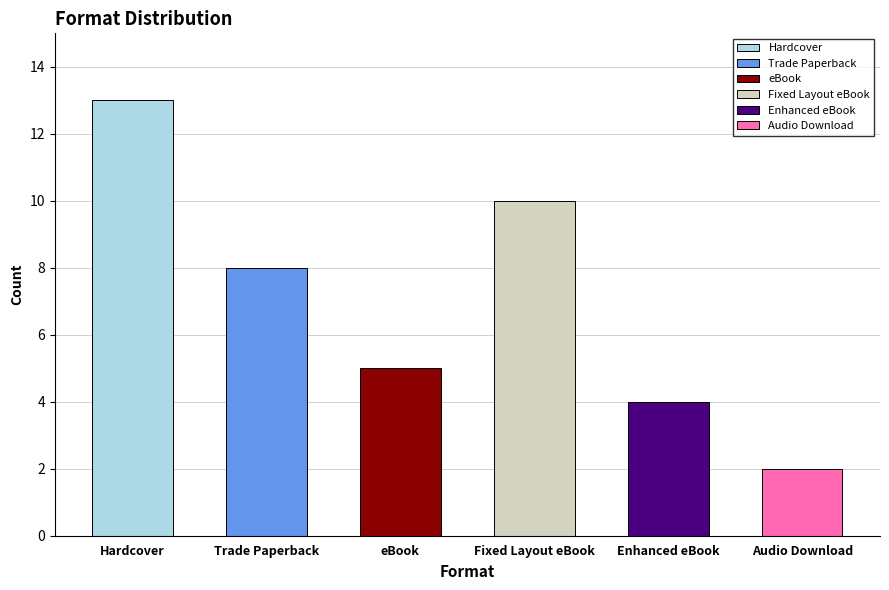

What is the value of the 6th bar from the left?

2